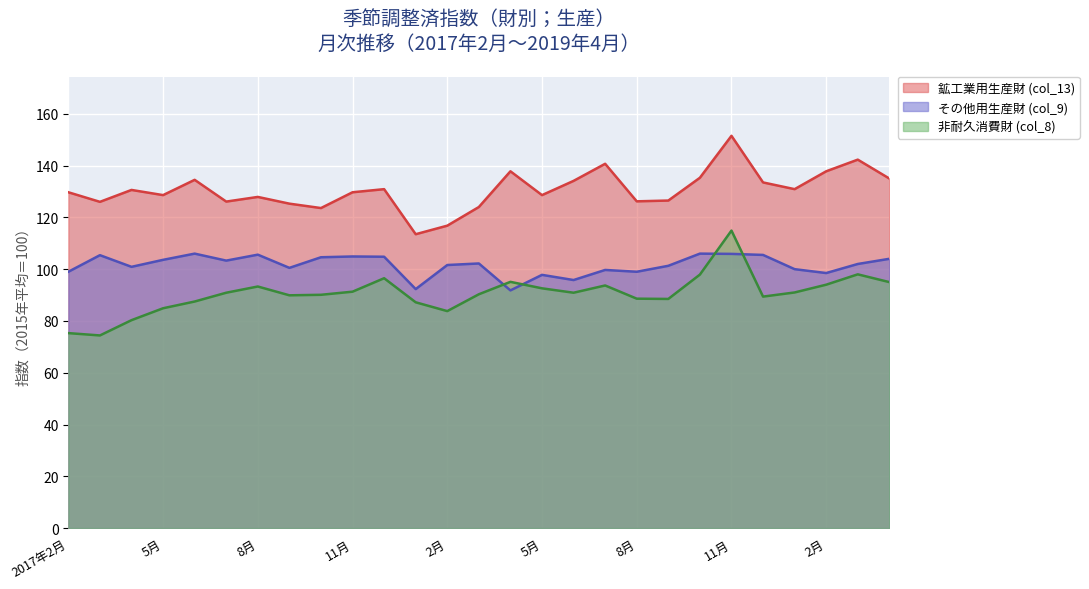

True or false: その他用生産財 (col_9) has more than 1 points higher than both neighbors.

True